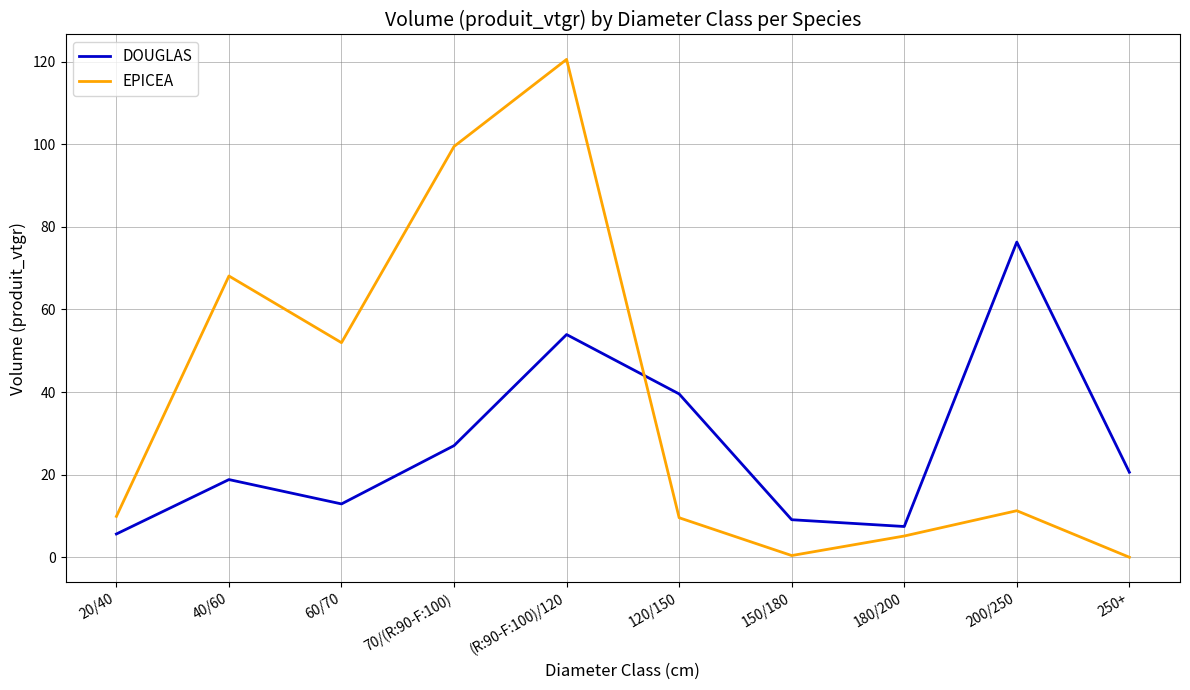

What is the difference between the maximum and minimum values in the EPICEA series?

120.5